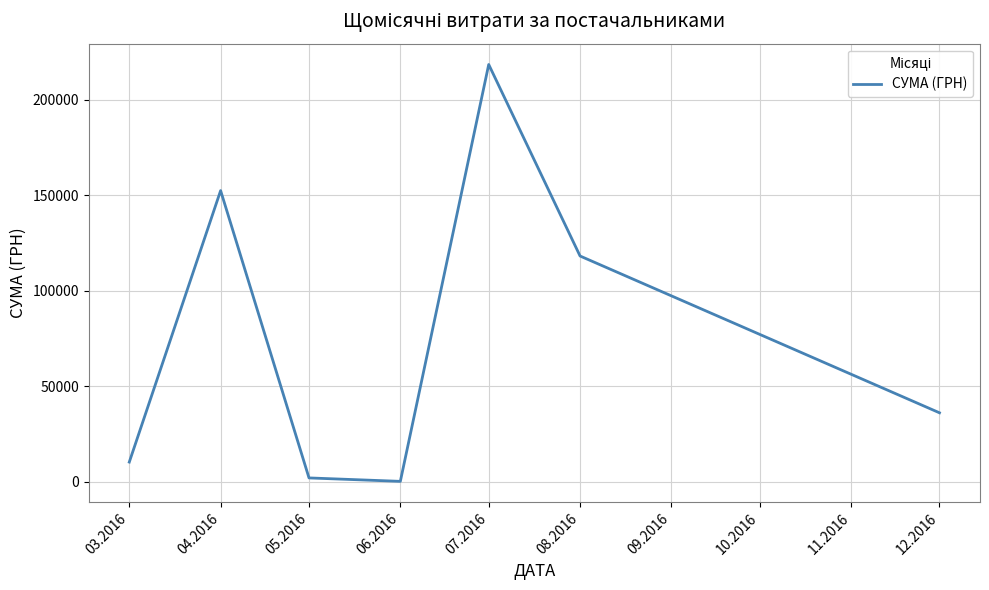

What is the sum of all values?

537996.9